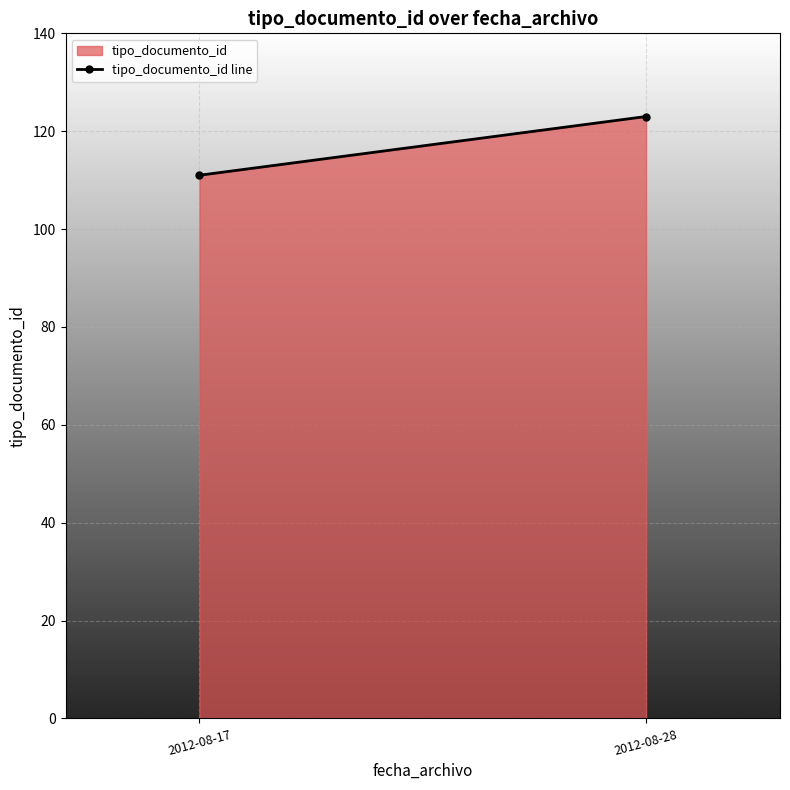

How many categories are shown in the chart?

2